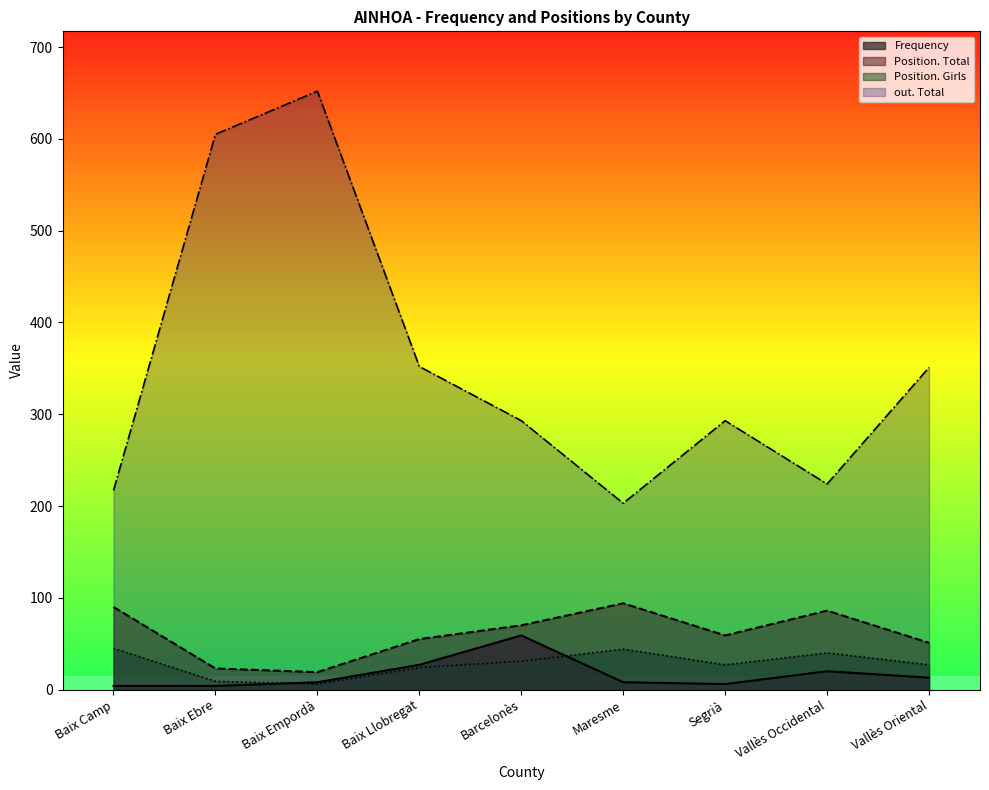

What is the difference between the maximum and second lowest values in the Frequency series?

55